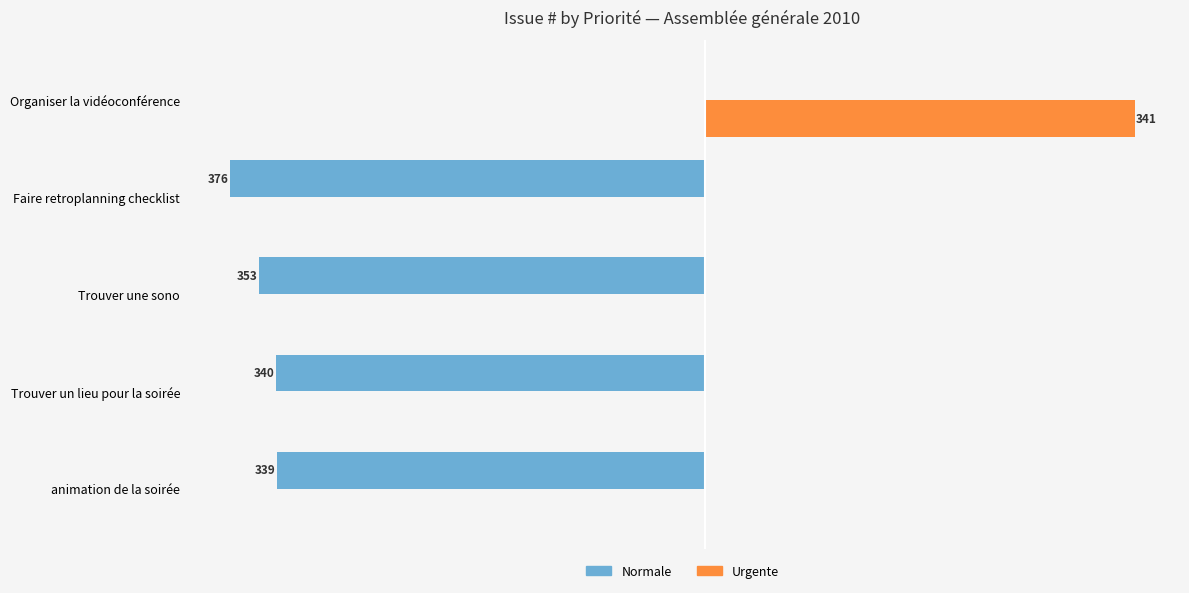

What are all the series names shown in the legend?

Normale, Urgente